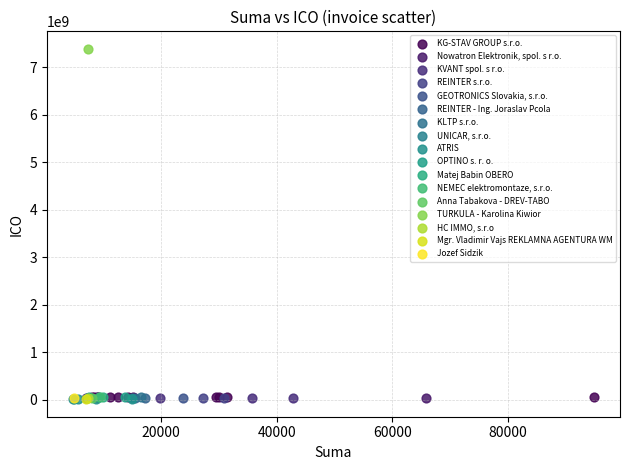

What are all the series names shown in the legend?

KG-STAV GROUP s.r.o., Nowatron Elektronik, spol. s r.o., KVANT spol. s r.o., REINTER s.r.o., GEOTRONICS Slovakia, s.r.o., REINTER - Ing. Joraslav Pcola, KLTP s.r.o., UNICAR, s.r.o., ATRIS, OPTINO s. r. o., Matej Babin OBERO, NEMEC elektromontaze, s.r.o., Anna Tabakova - DREV-TABO, TURKULA - Karolina Kiwior, HC IMMO, s.r.o, Mgr. Vladimir Vajs REKLAMNA AGENTURA WM, Jozef Sidzik